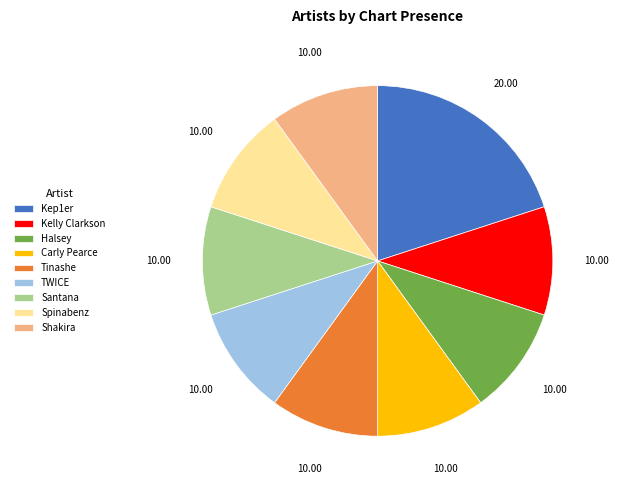

What is the ratio of the value at Carly Pearce to the value at Shakira?

1.0